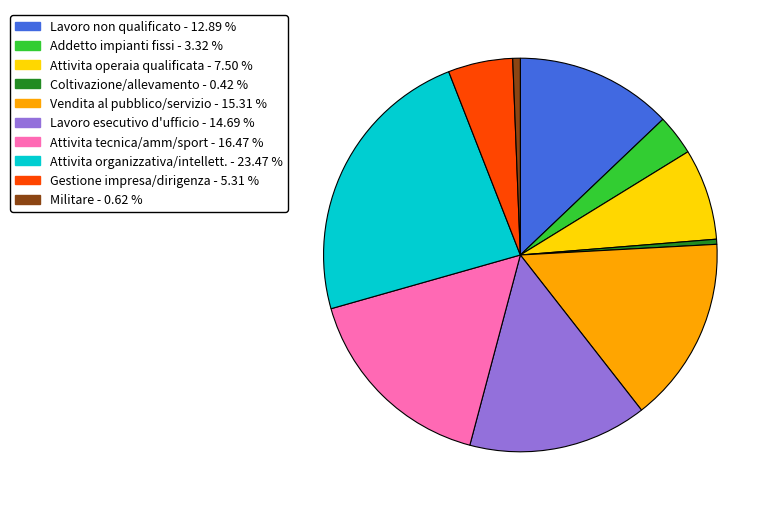

Is there a majority slice in this chart?

No